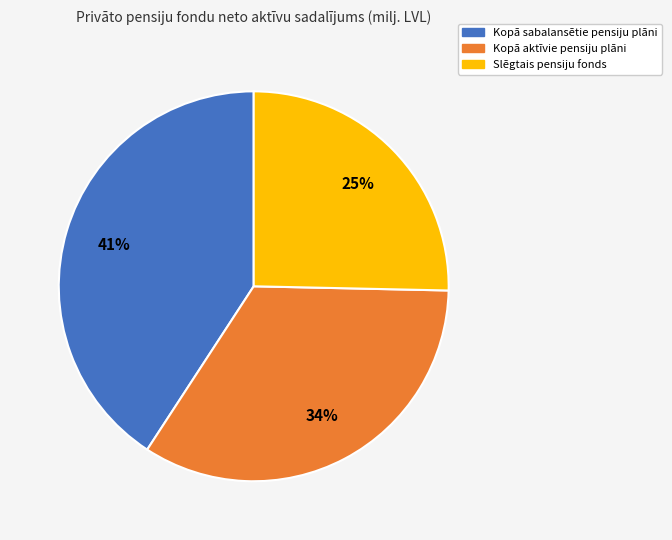

Count the number of slices in the pie.

3